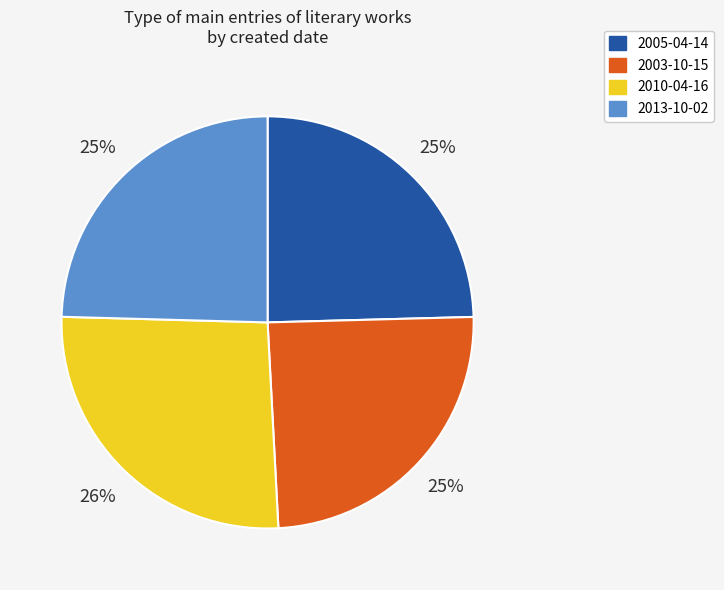

To the nearest percent, what is the average slice percentage?

25%